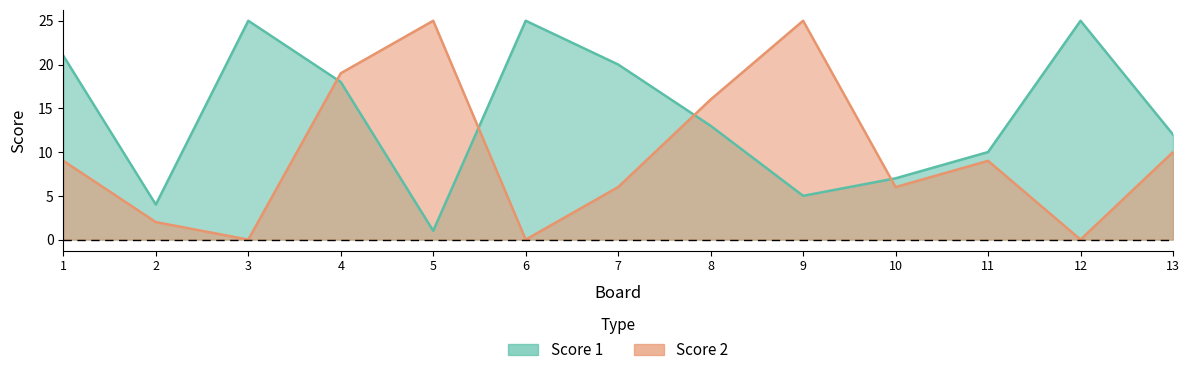

List the series in order of their overall mean, highest first.

Score 1, Score 2